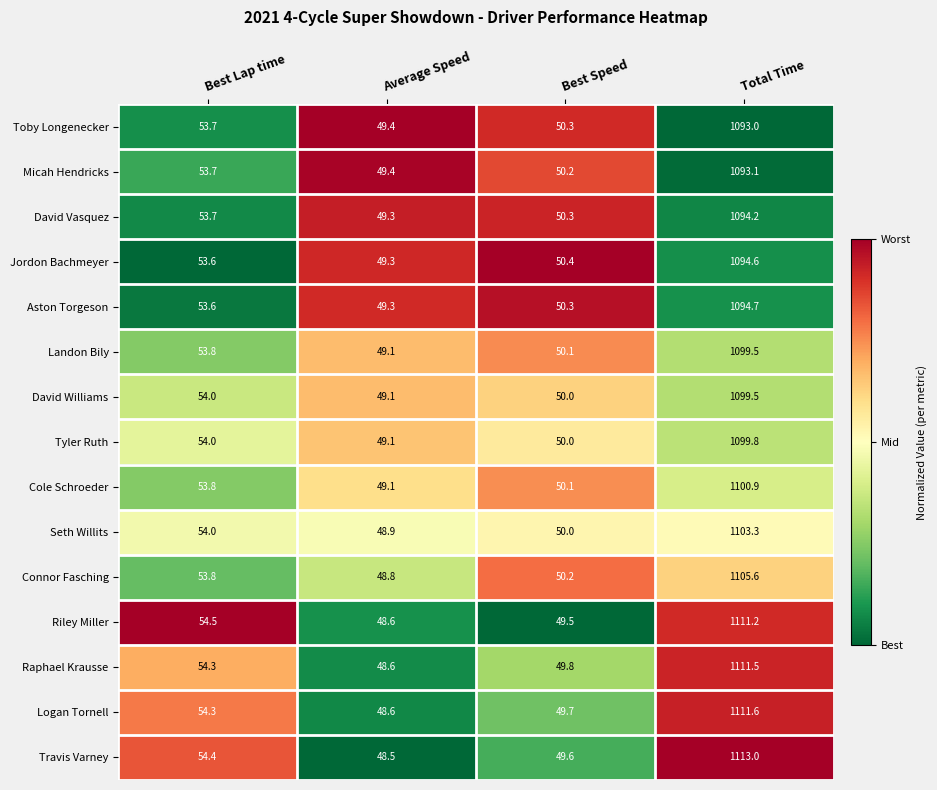

What is the smallest value displayed?

48.5